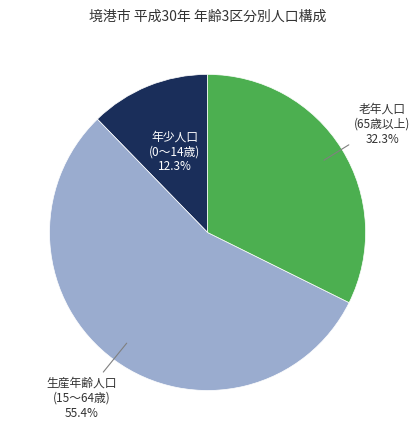

Does any single category account for the majority?

Yes